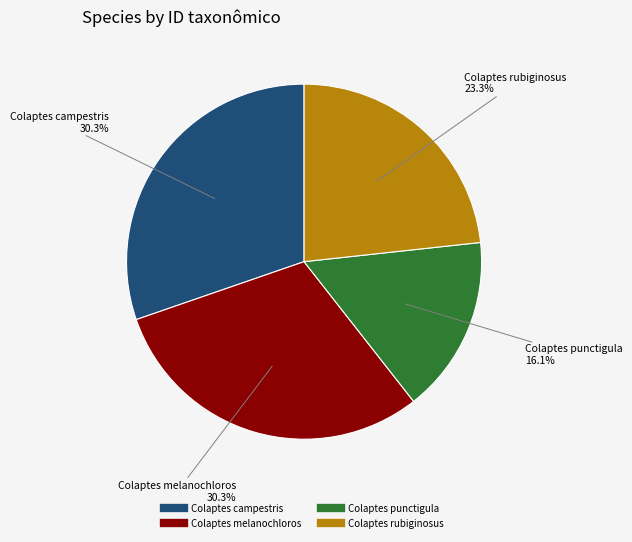

What is the ratio of the value at Colaptes melanochloros to the value at Colaptes rubiginosus?

1.3